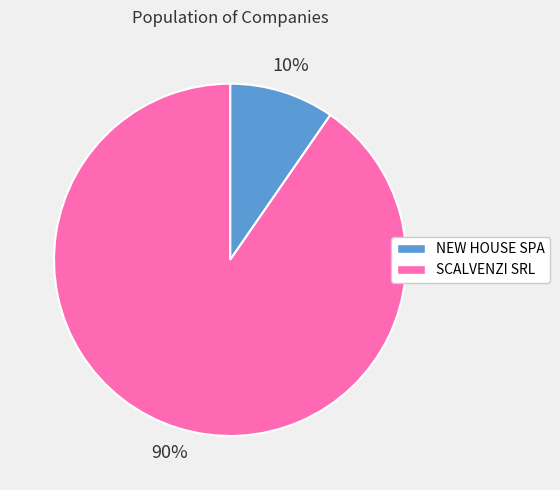

Does any single category account for the majority?

Yes